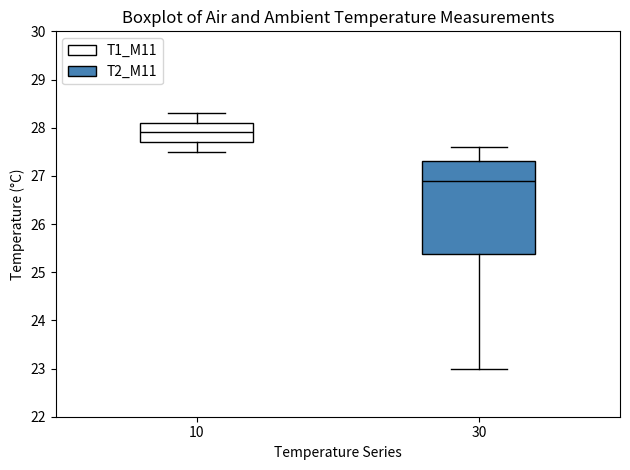

Which box has the highest median line?

10